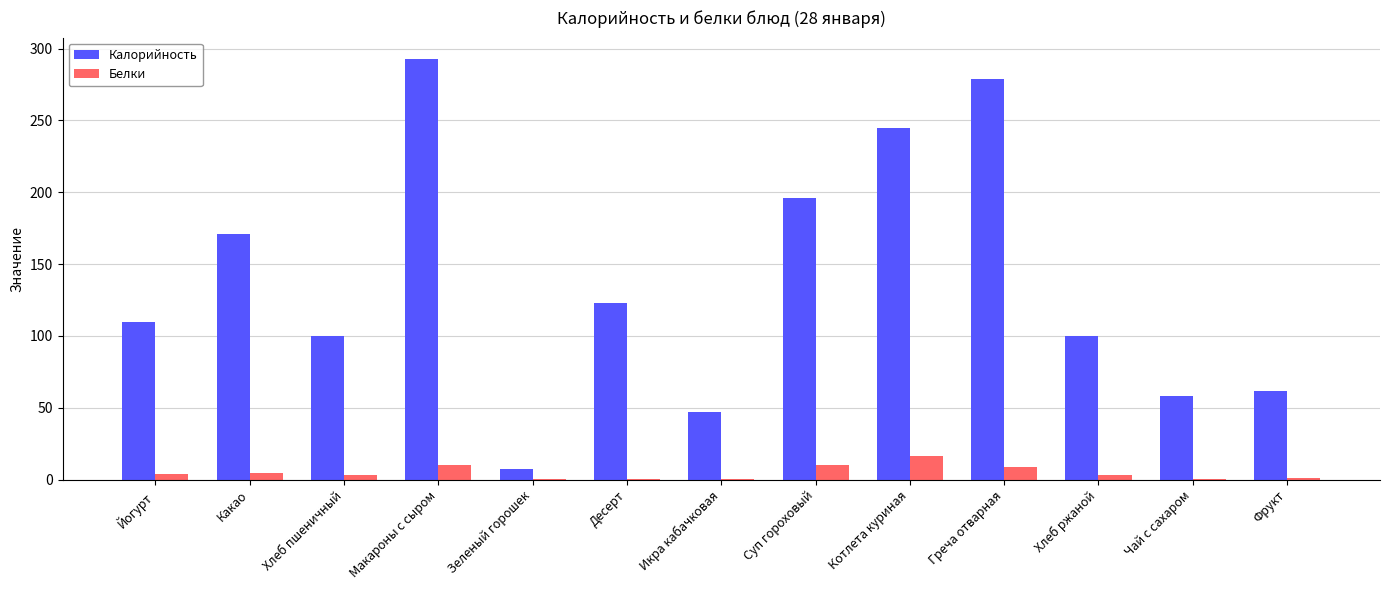

How many distinct data groups are displayed?

2